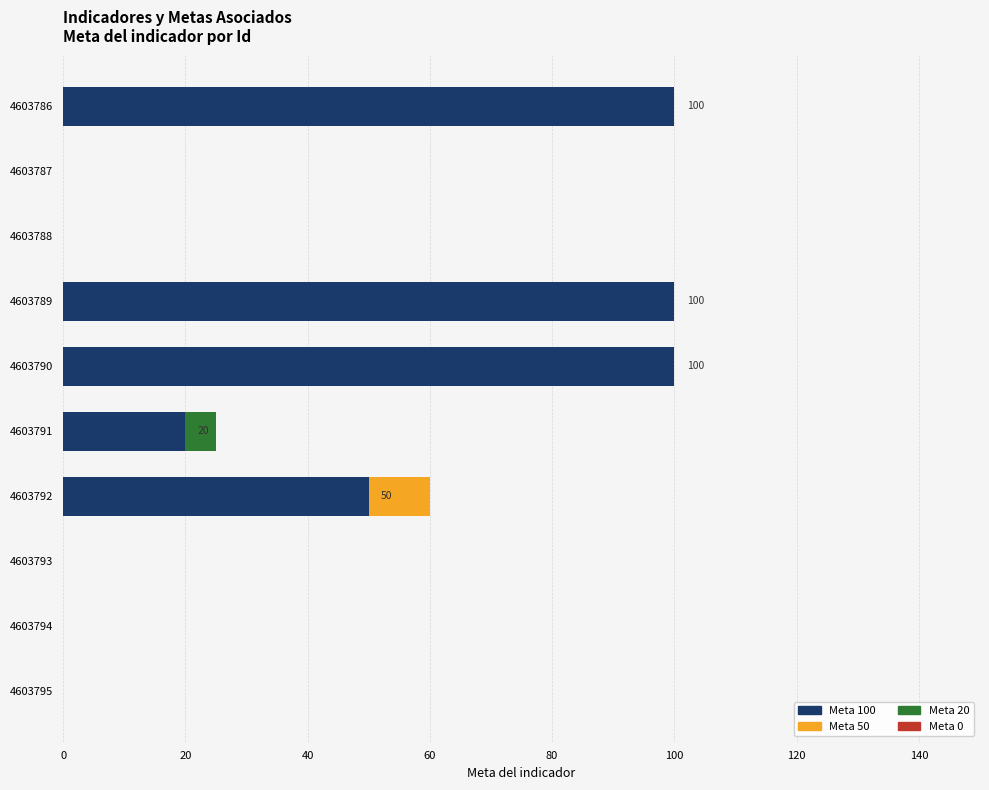

What is the greatest value displayed?

100